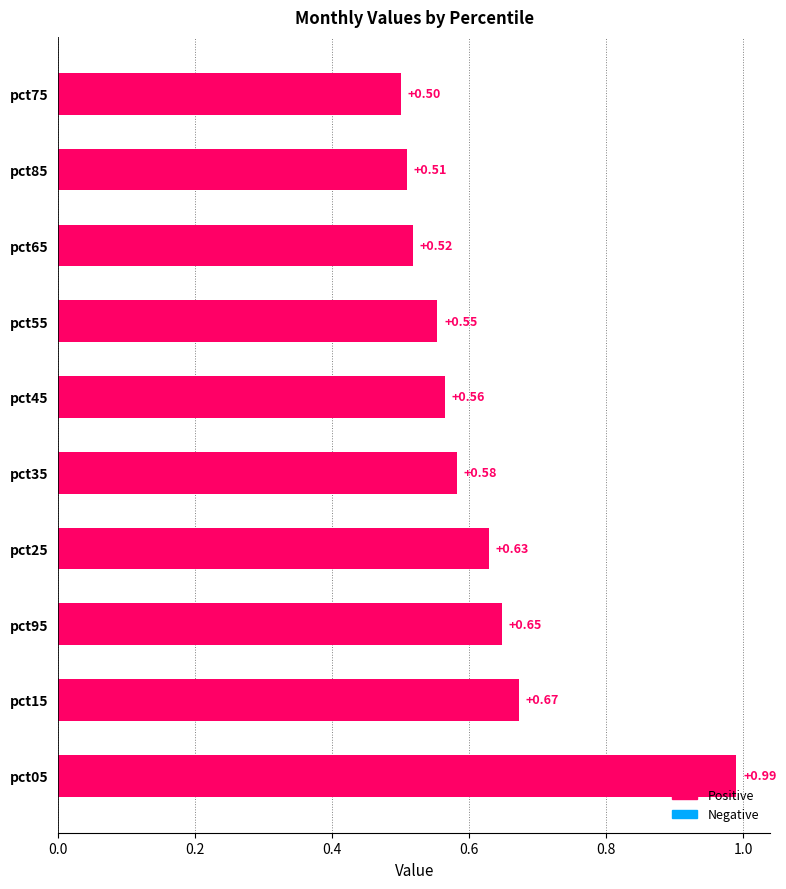

Count the number of categories in the chart.

10